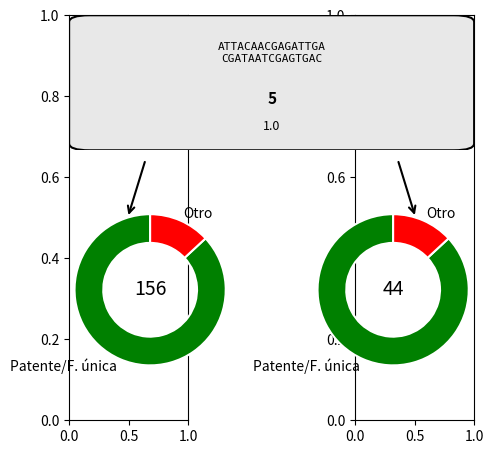

What is the largest slice in the pie chart?

Patente/F. única